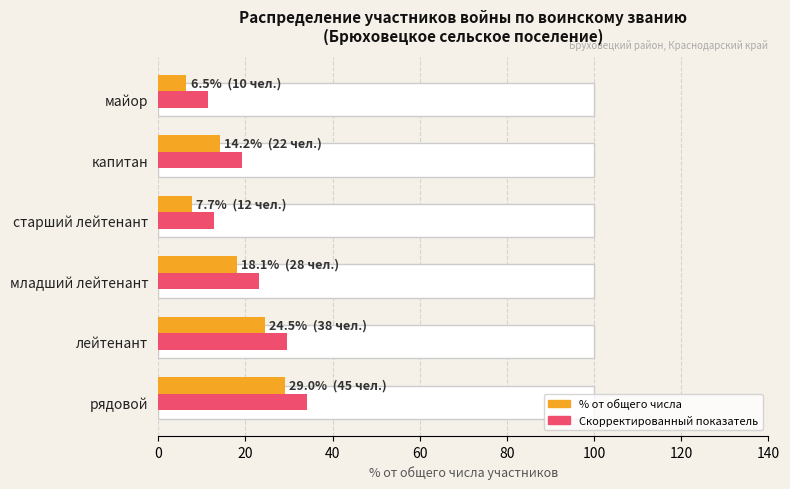

Are the bars horizontal?

Yes